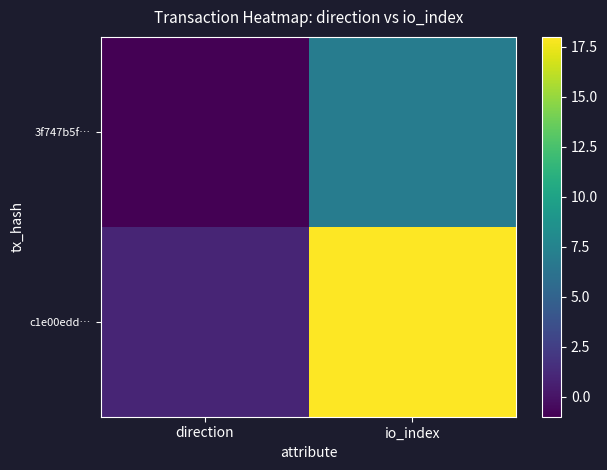

Rank the series by their average value, from lowest to highest.

3f747b5f…, c1e00edd…